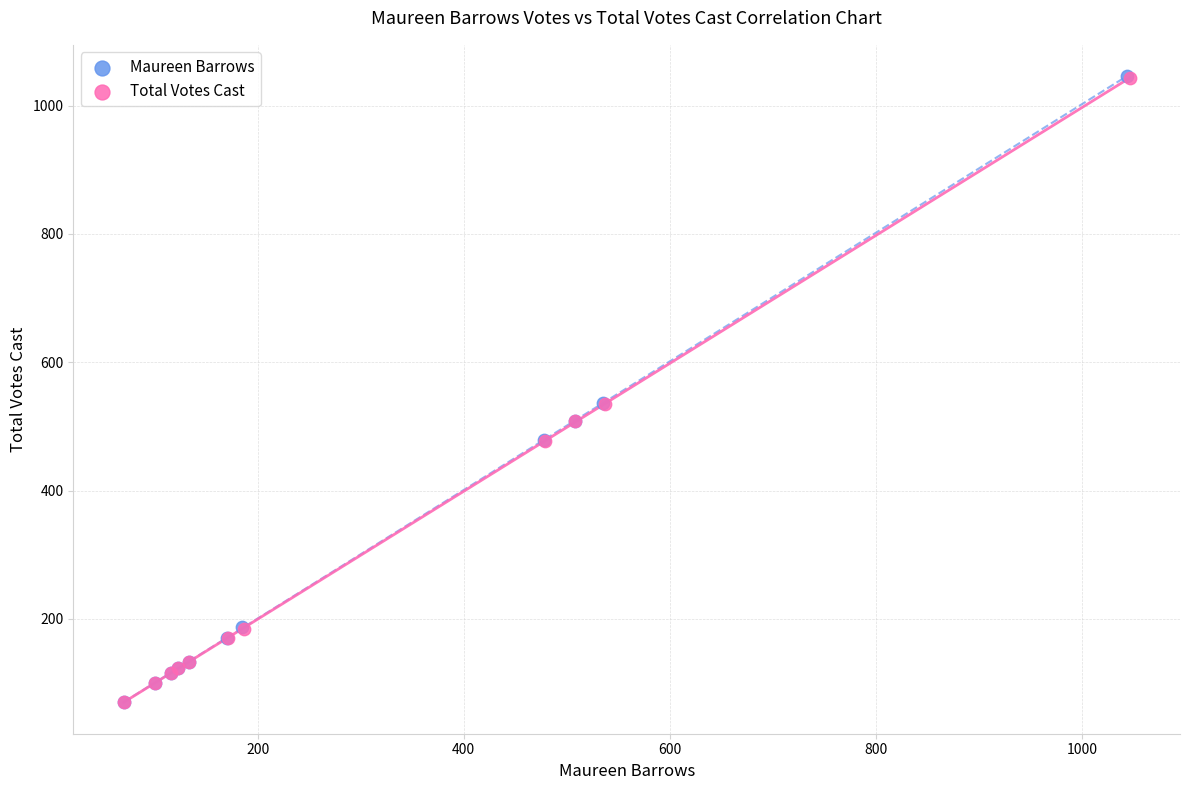

Which series has the largest Y range (max minus min)?

Maureen Barrows